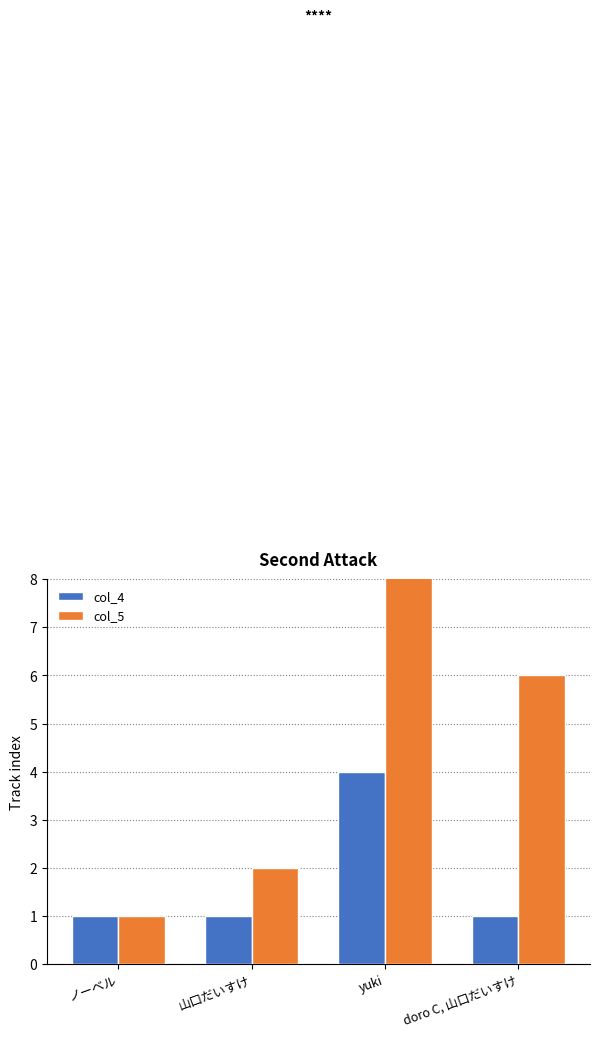

List the series in order of their overall mean, lowest first.

col_4, col_5